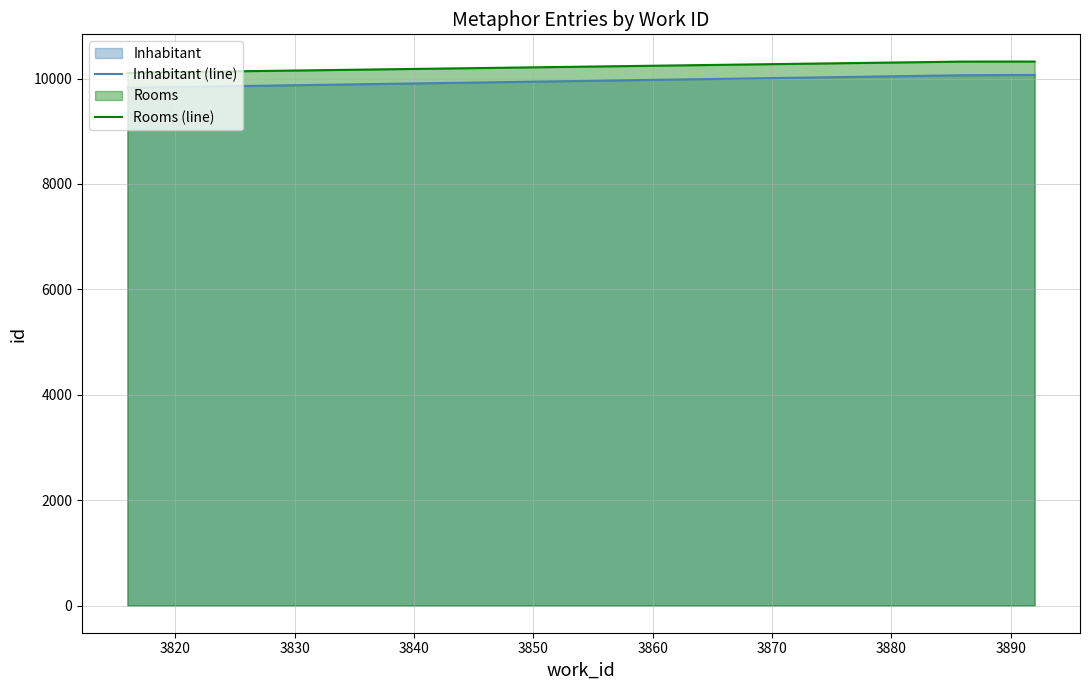

What is the minimum value shown in the chart?

9825